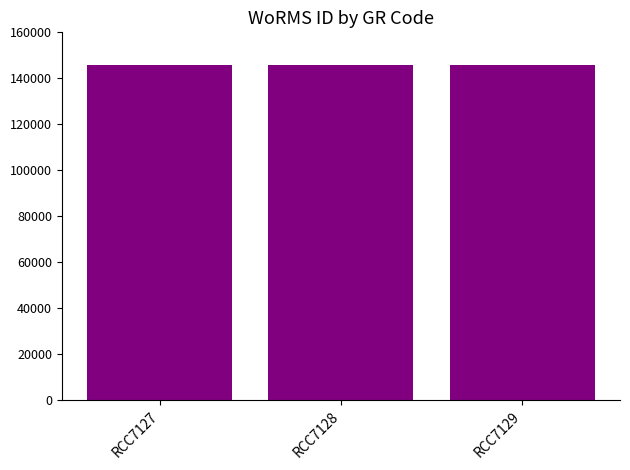

What is the value of the 2nd bar from the left?

145735